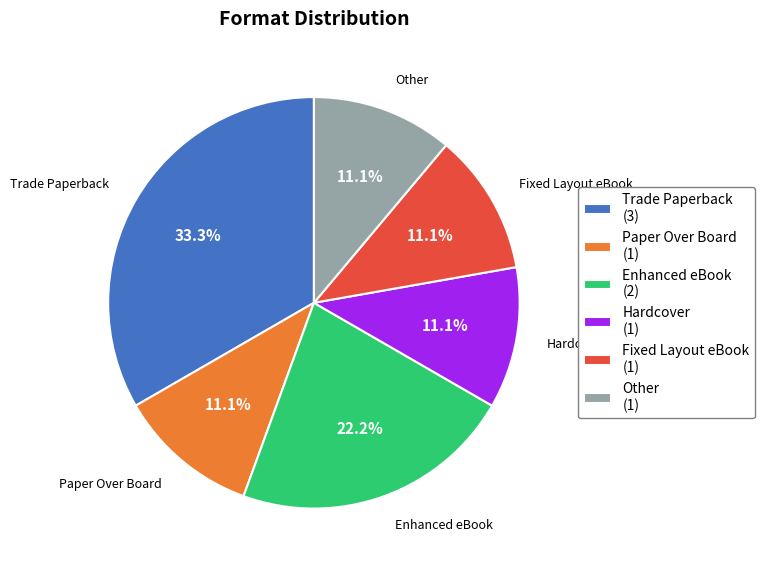

To the nearest percent, what portion does Enhanced eBook represent?

22%